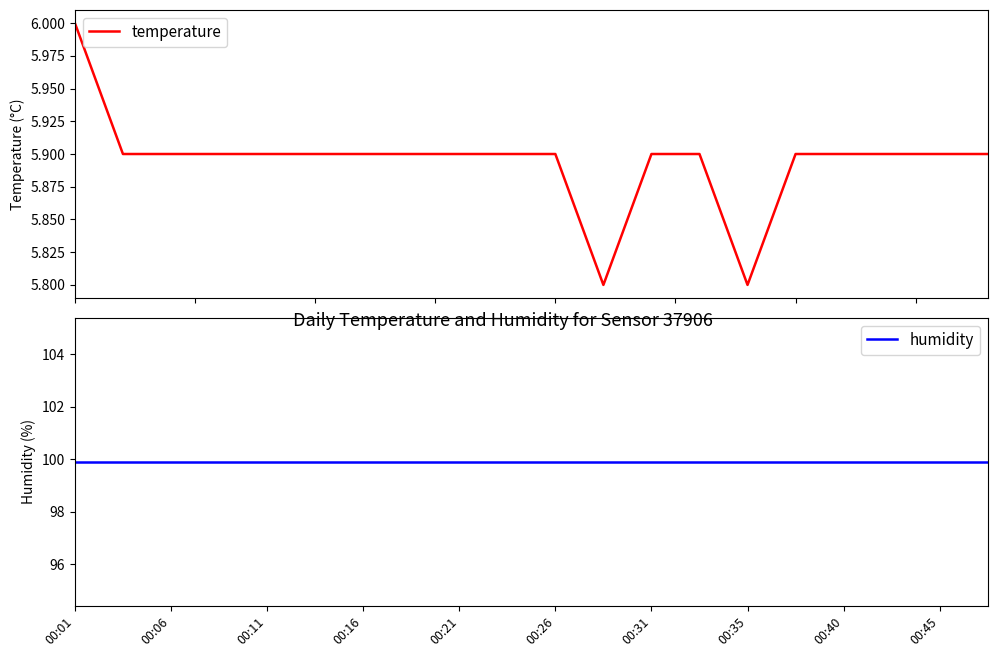

True or false: temperature and humidity intersect in this chart.

False